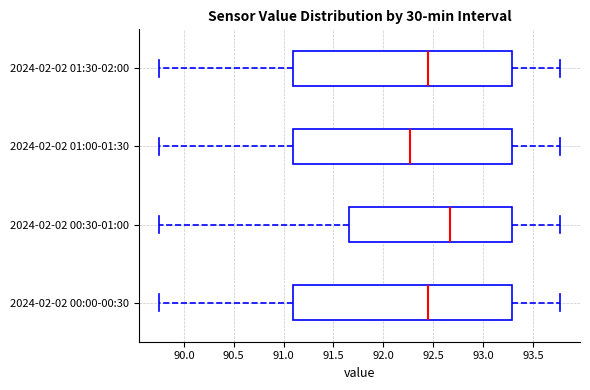

Which box's median line is the furthest to the left?

2024-02-02 01:00-01:30